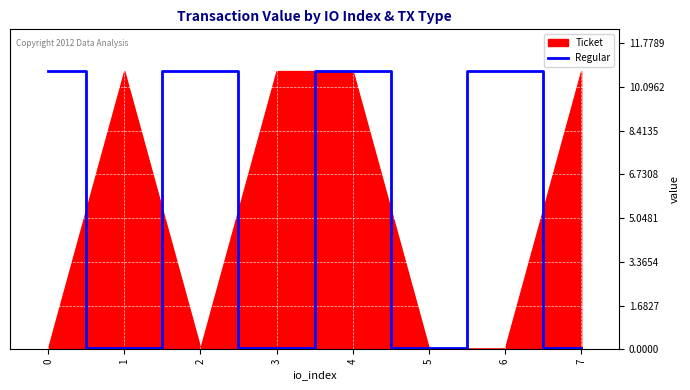

The value of Regular at 2 is 16.0. True or false?

False